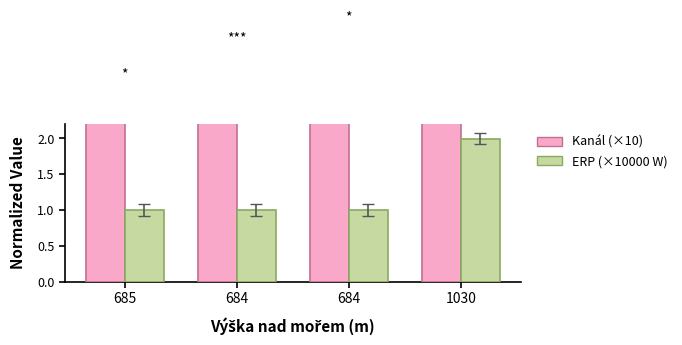

Which series has the largest range (max minus min)?

Kanál (×10)